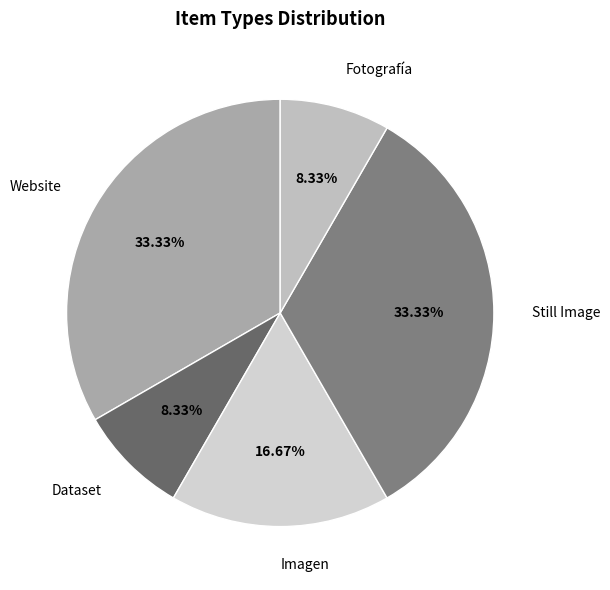

How much of the chart is everything except Fotografía?

91.7%